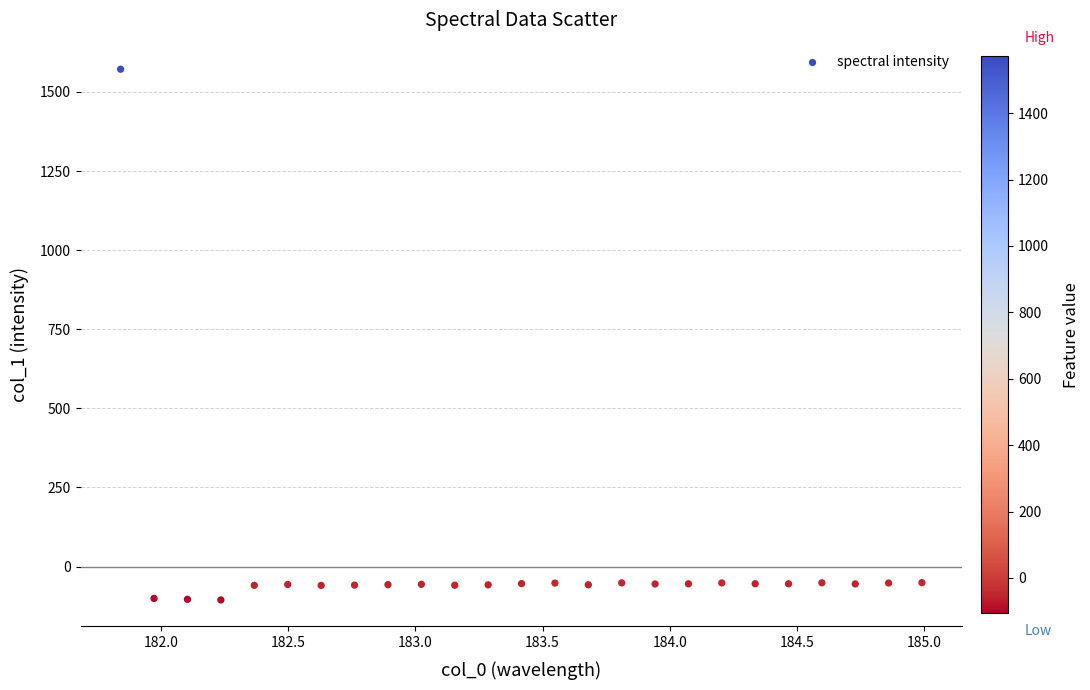

What is the range of X values (max minus min)?

3.1